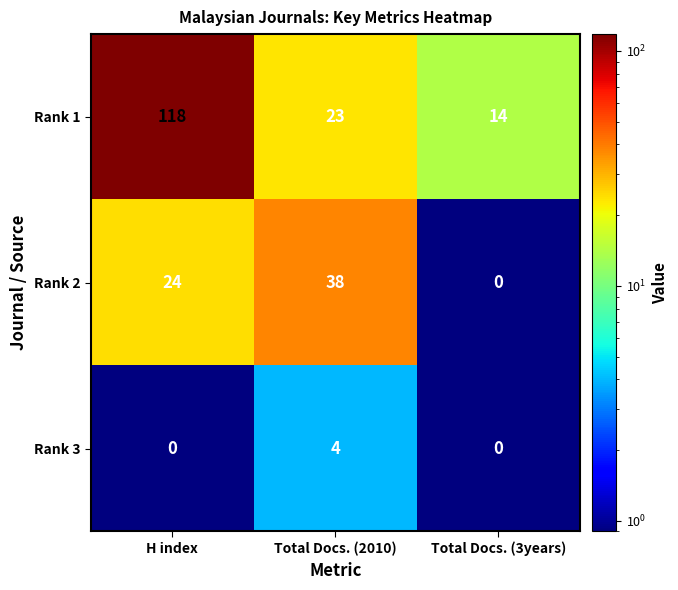

Where is Rank 1 nearest to the value 66?

Total Docs. (2010)